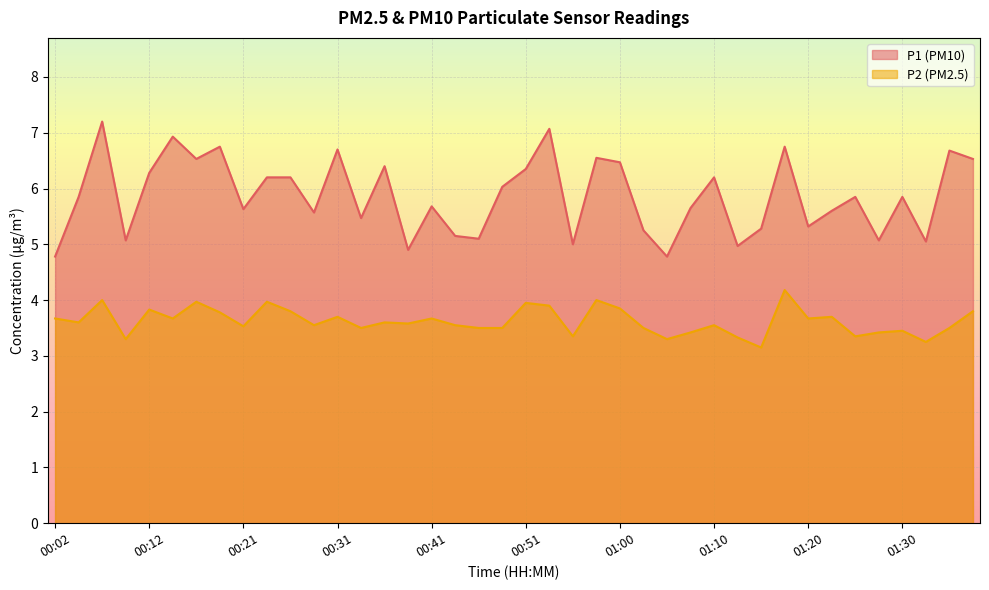

The P2 series shows 3.7 at 00:41. True or false?

True